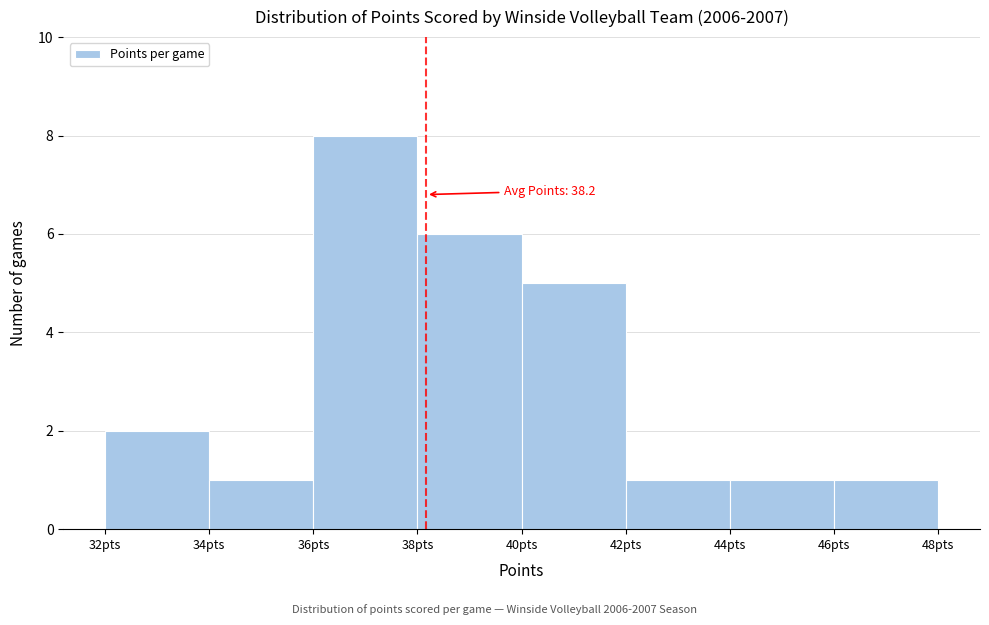

Over which range of the x-axis is the bar tallest?

36 to 38